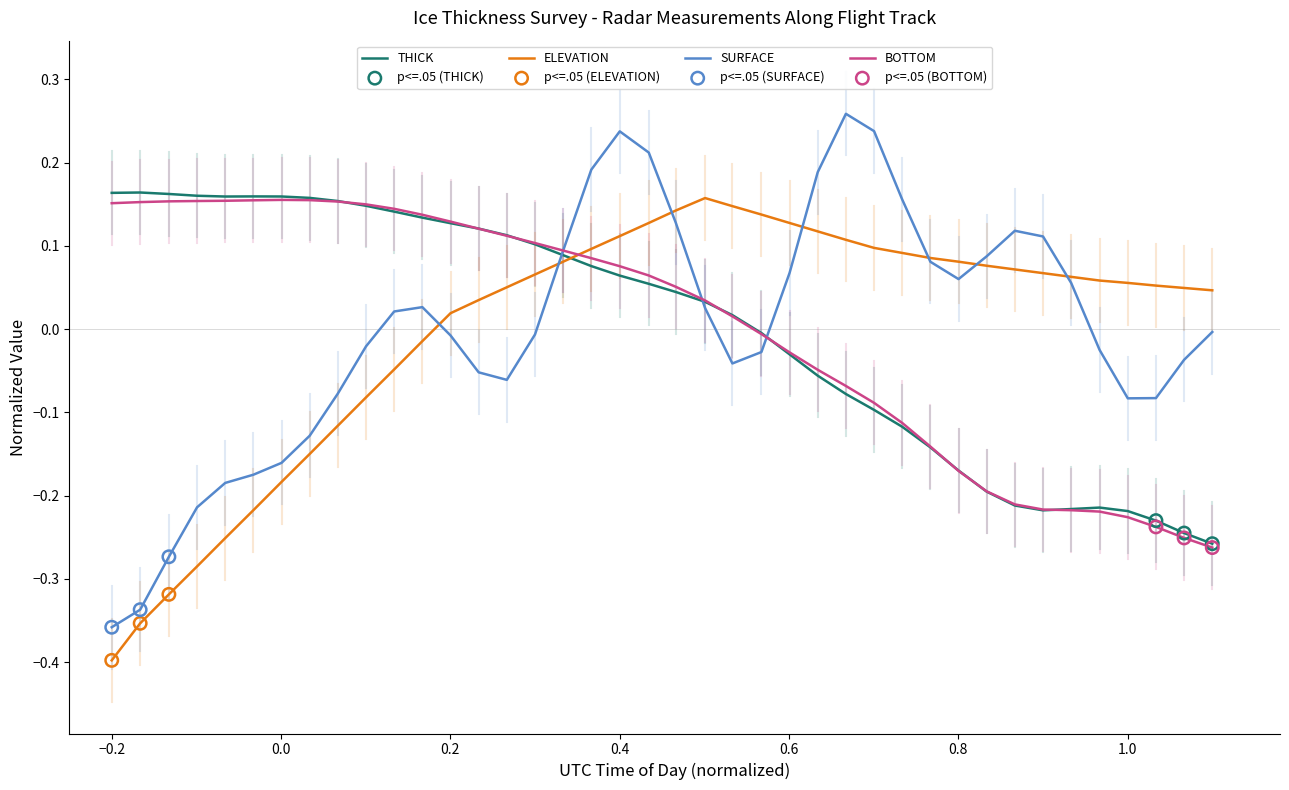

Which series has the widest spread of values?

SURFACE